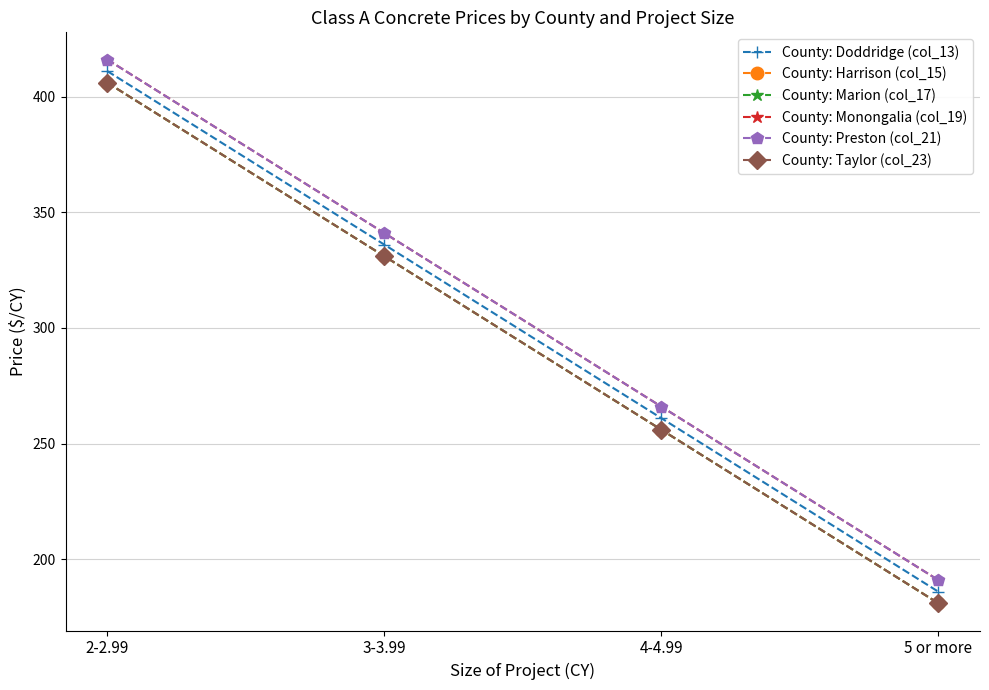

True or false: County: Marion (col_17) and County: Monongalia (col_19) cross at least once.

False